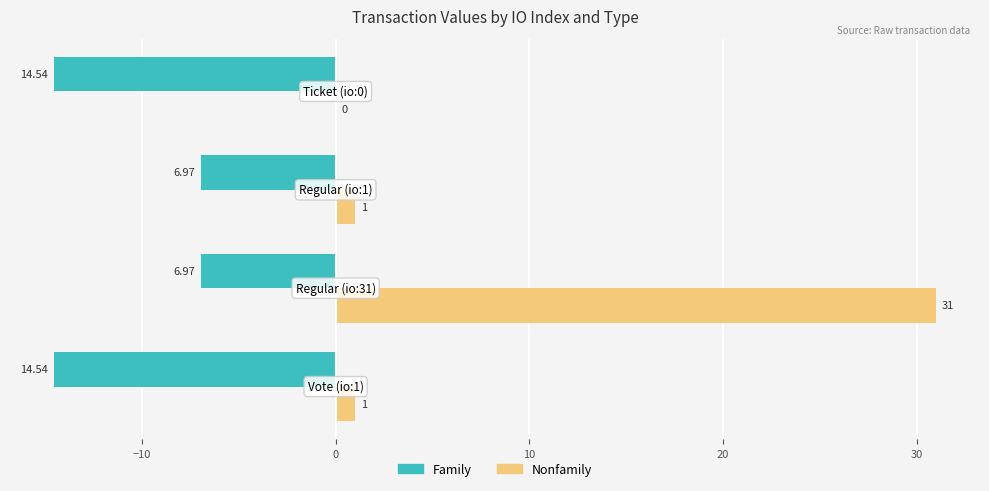

What is the sum of all Nonfamily values?

33.0